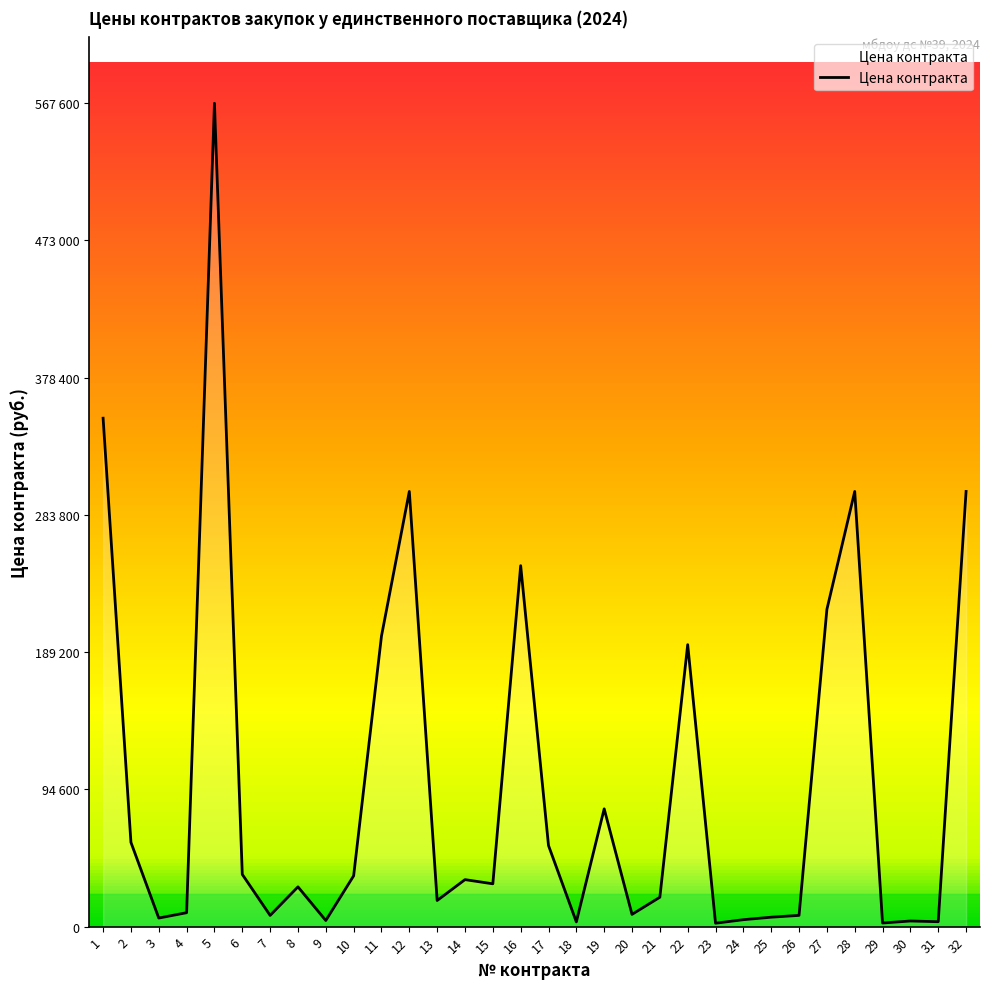

How many points are lower than both their immediate neighbors (excluding endpoints)?

10